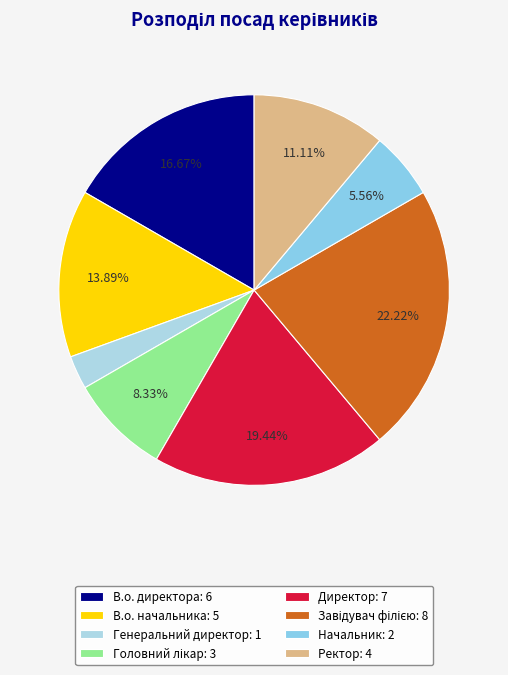

Does В.о. директора account for over 50% of the chart?

No